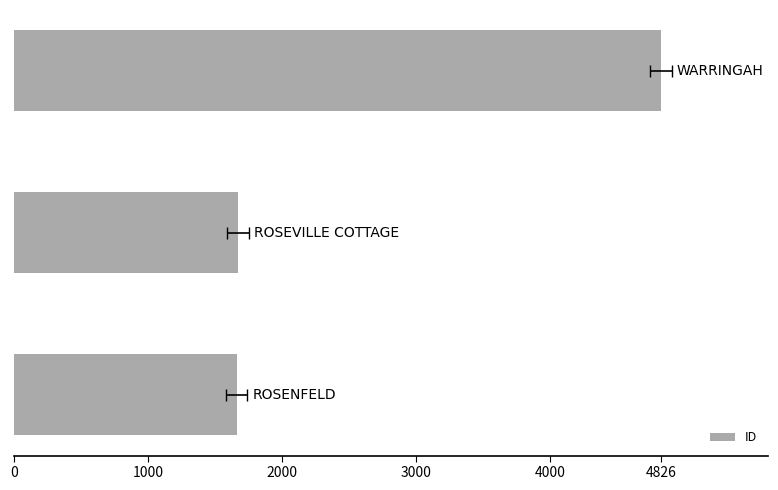

How many data points does each series have?

3